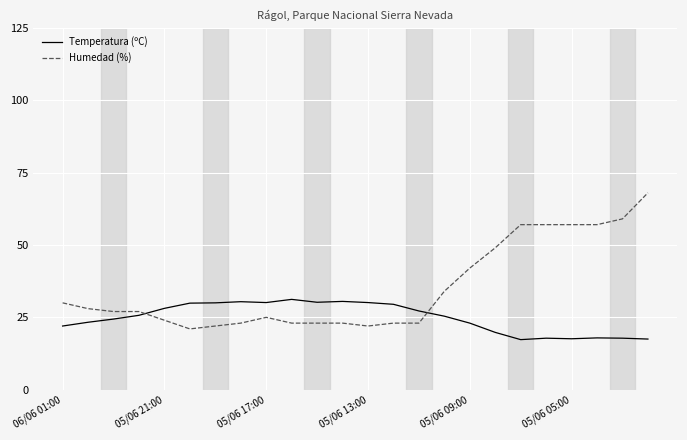

True or false: Temperatura (ºC) and Humedad (%) intersect in this chart.

True